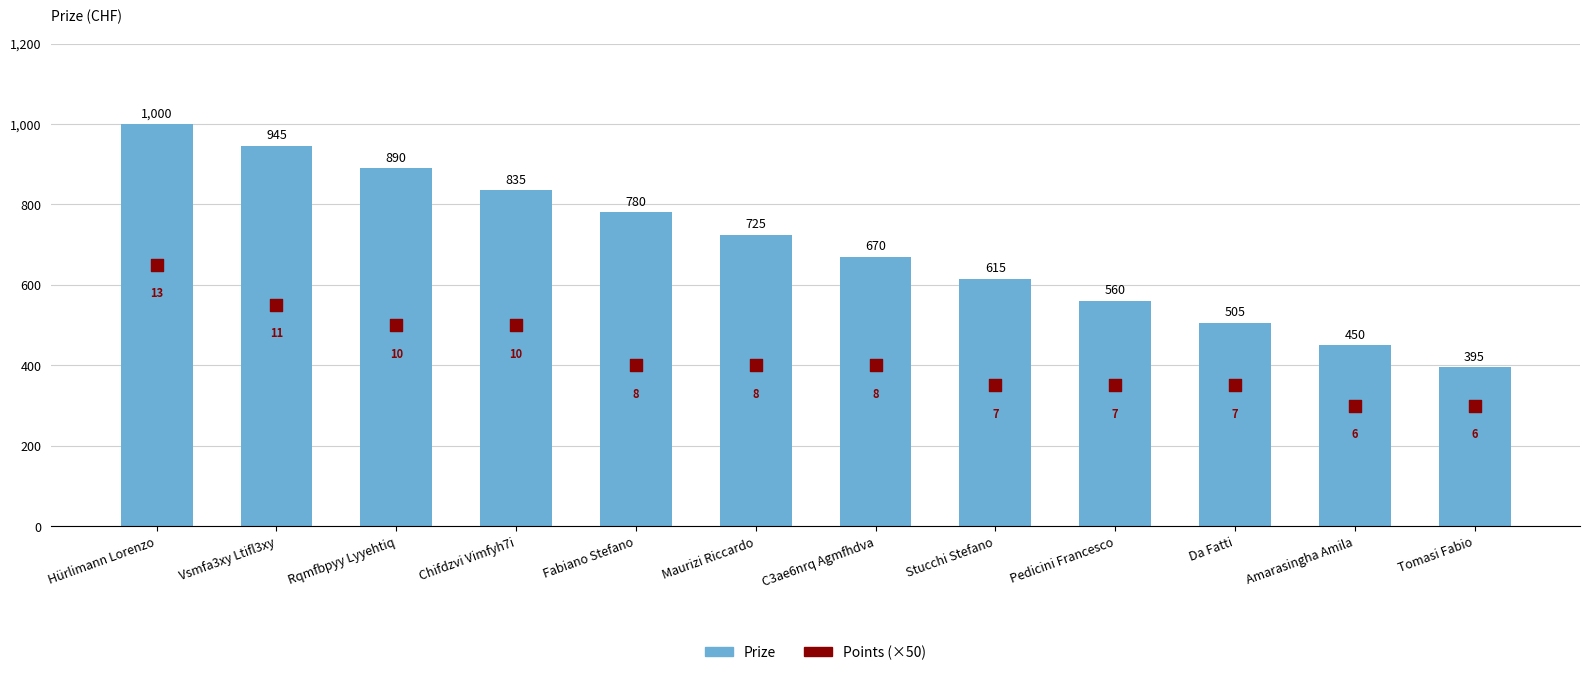

Which series reaches the minimum Y coordinate?

Points (×50)